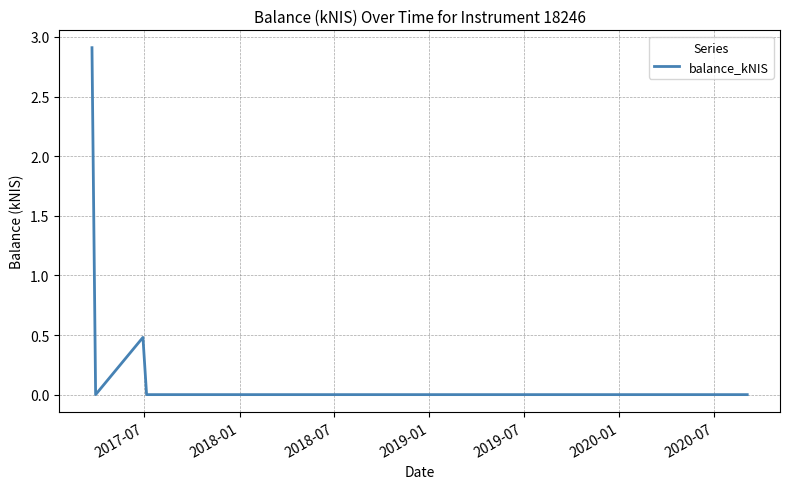

True or false: the data has more than 1 interior local peaks.

False